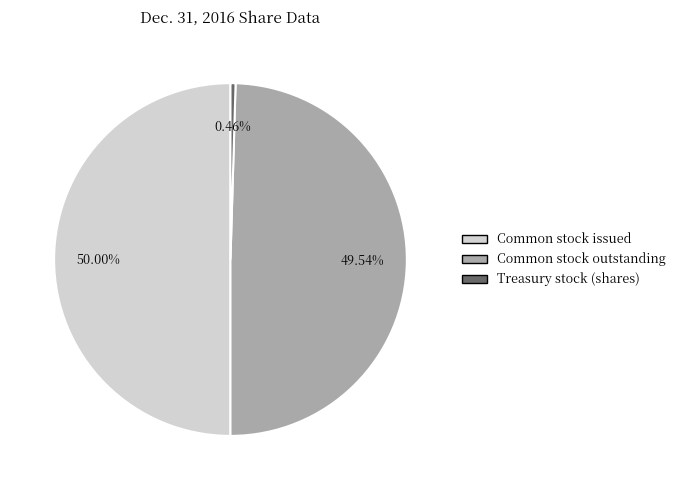

How many slices are in this pie chart?

3